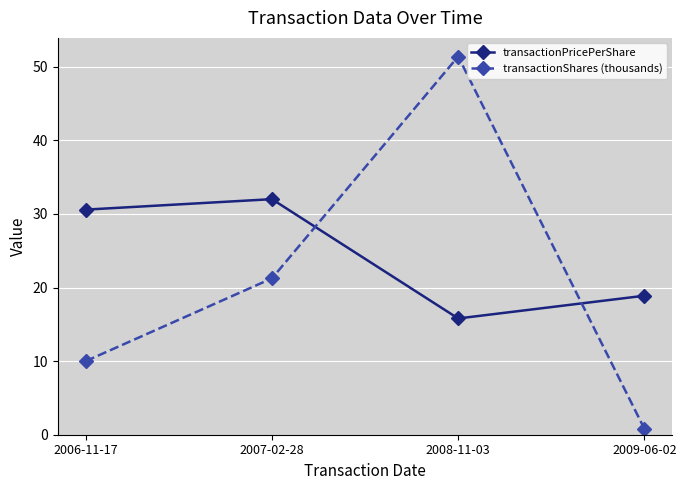

How many data points in transactionShares (thousands) are above 21?

2